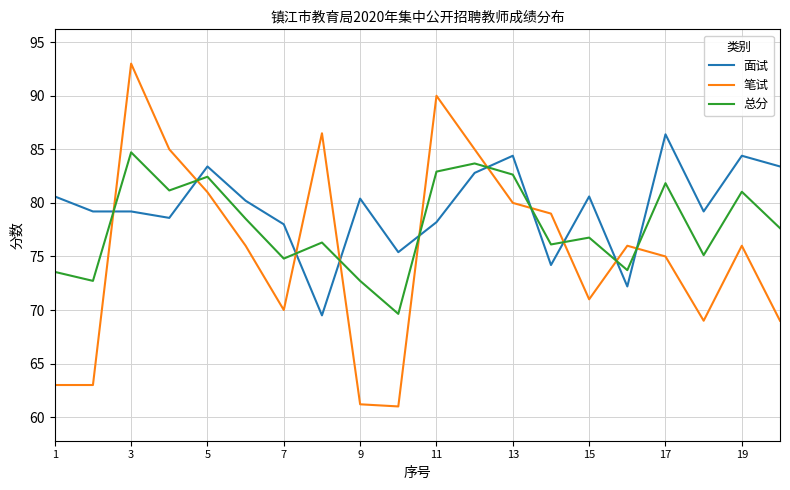

At how many categories does at least one series exceed 64?

20